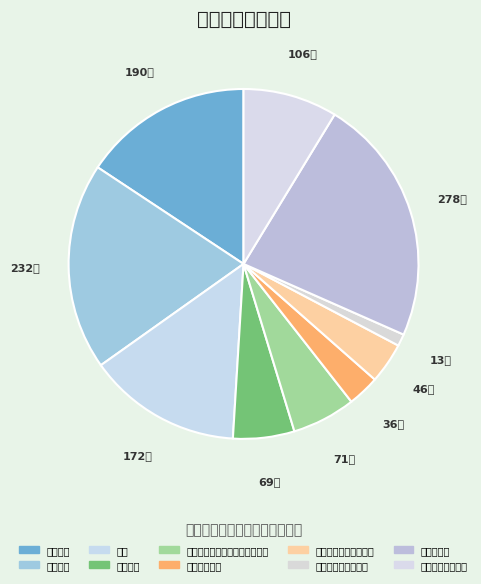

What is the largest slice in the pie chart?

住房公积金